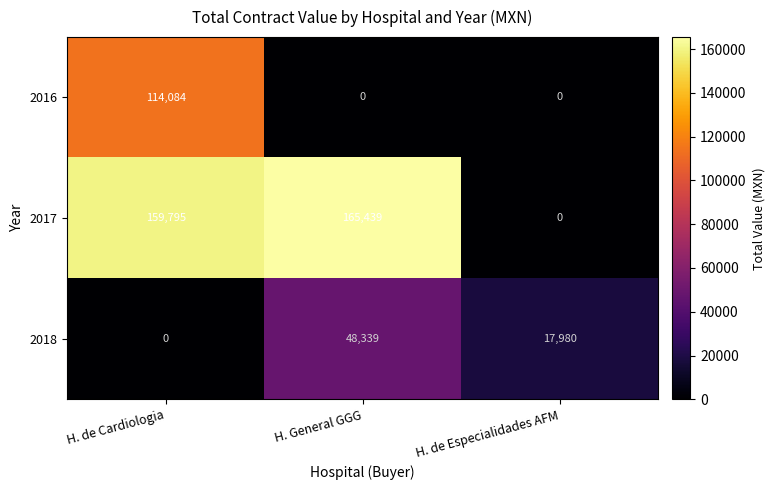

The value of 2017 at H. de Especialidades AFM is -55583. True or false?

False